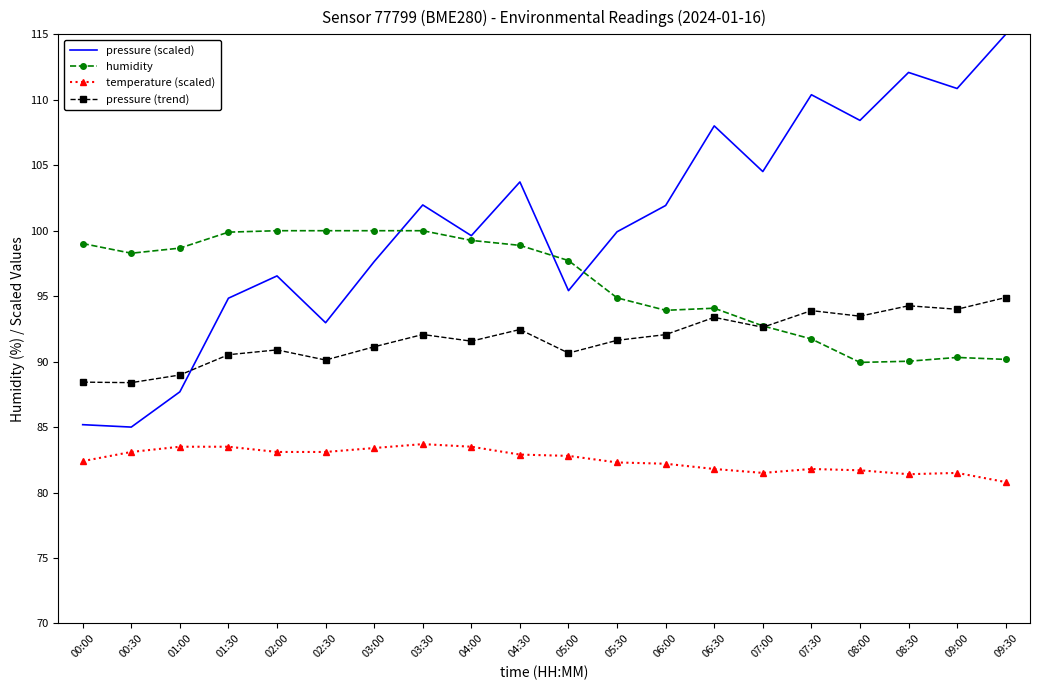

What is the difference between the temperature (scaled) values at 05:00 and 09:30?

2.0